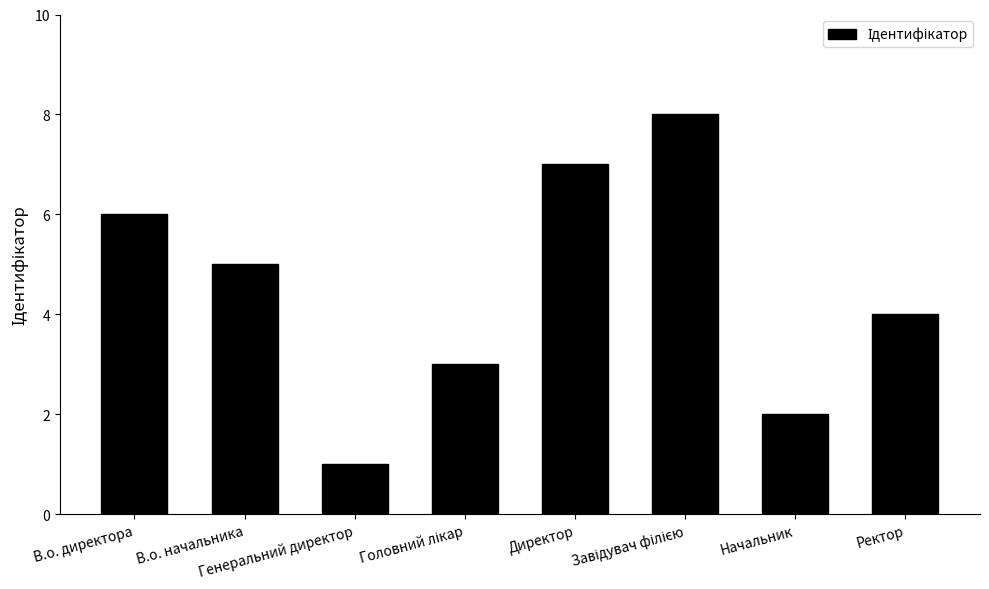

What is the change in value from Генеральний директор to Ректор?

+3